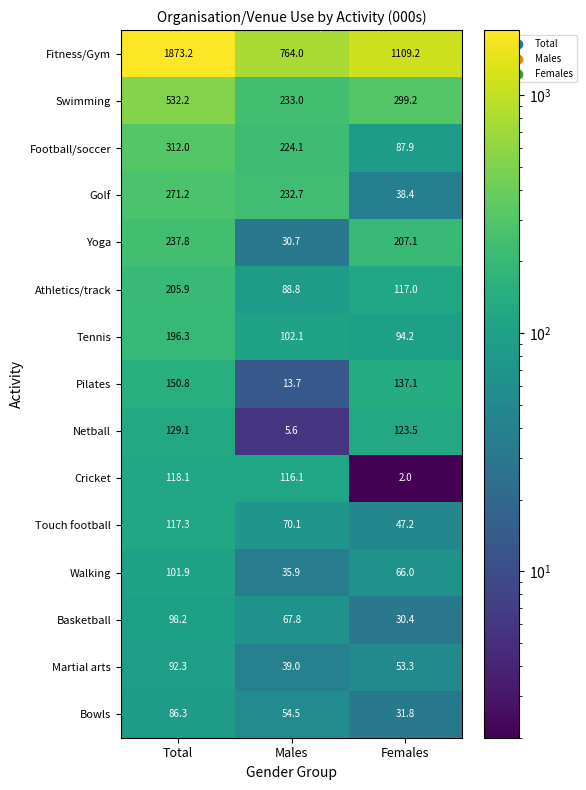

Is it true that Football/soccer equals 312.0 at Total?

True